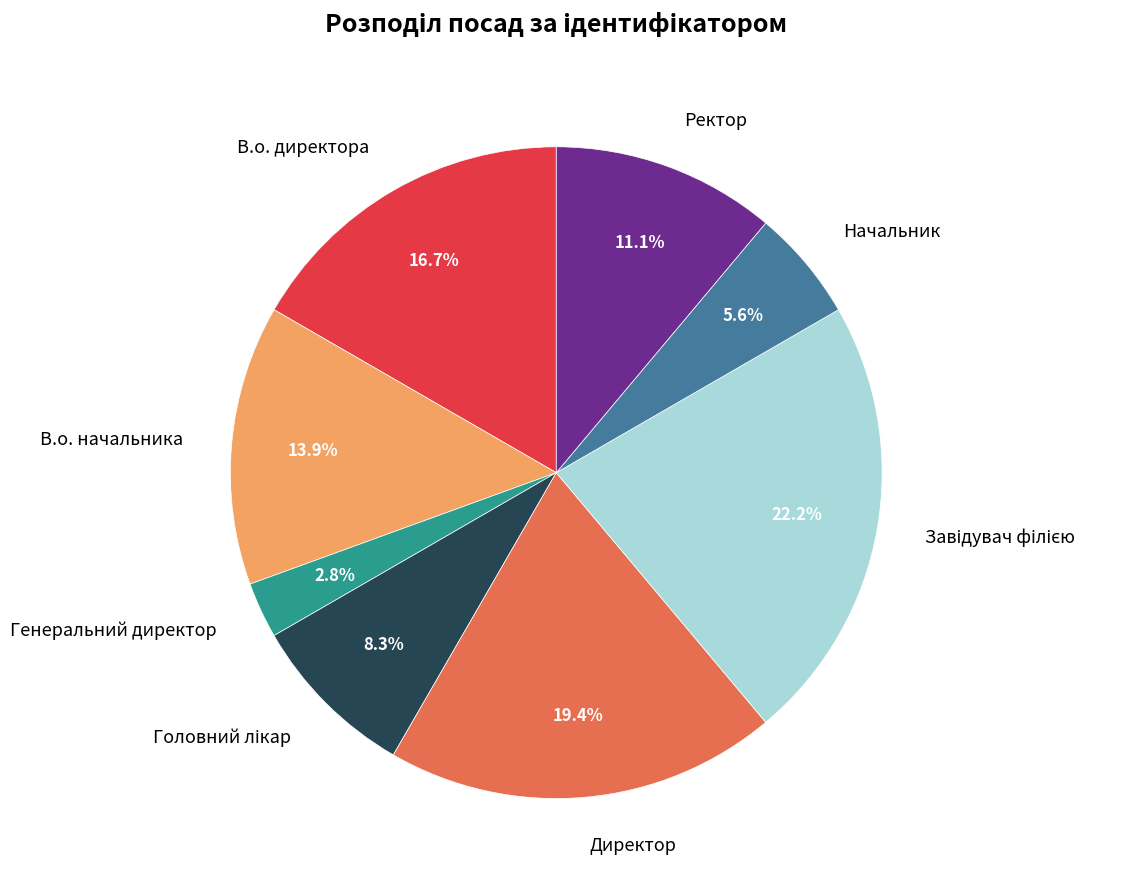

Between В.о. директора and Генеральний директор, which is larger?

В.о. директора